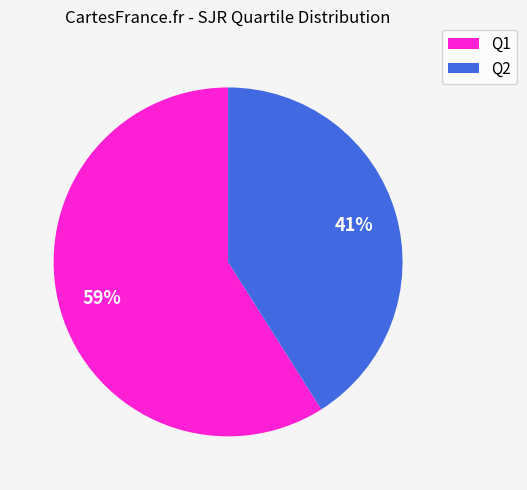

How many segments does this pie chart have?

2